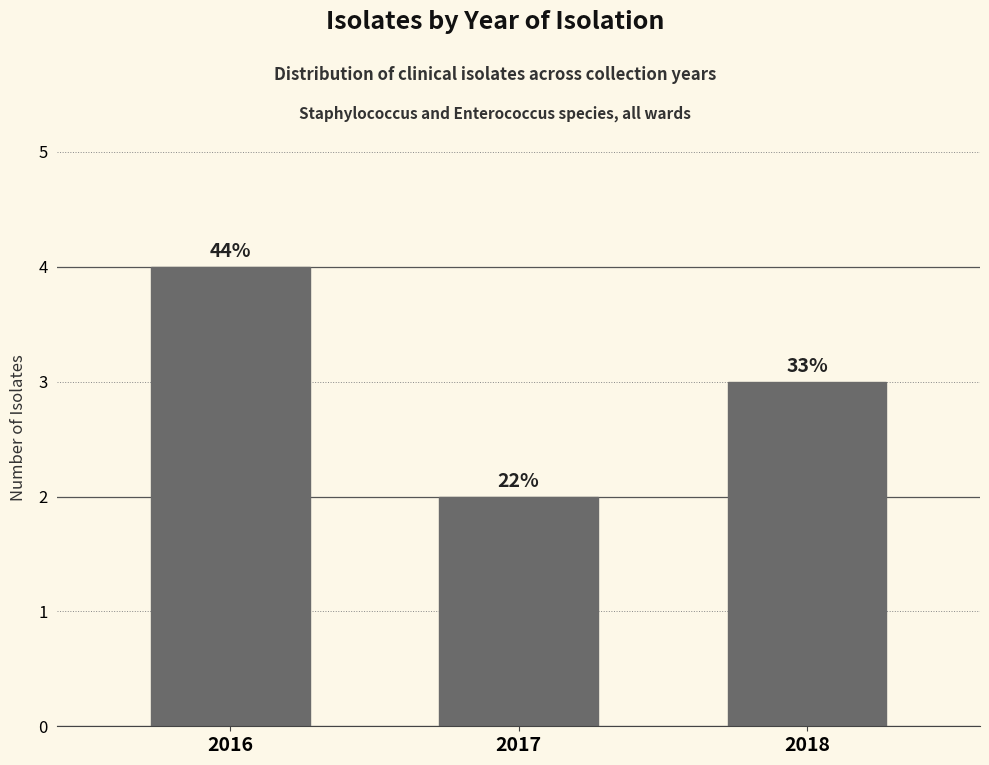

List the labels in order of value, largest first.

2016, 2018, 2017